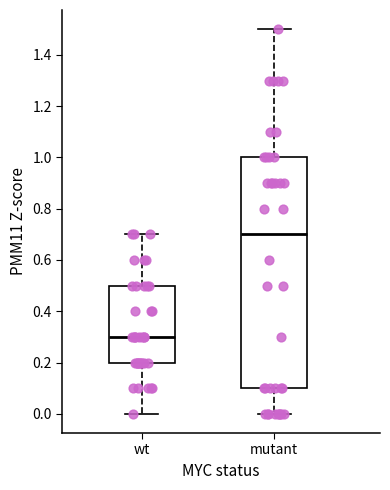

Which box has the lowest median line?

wt